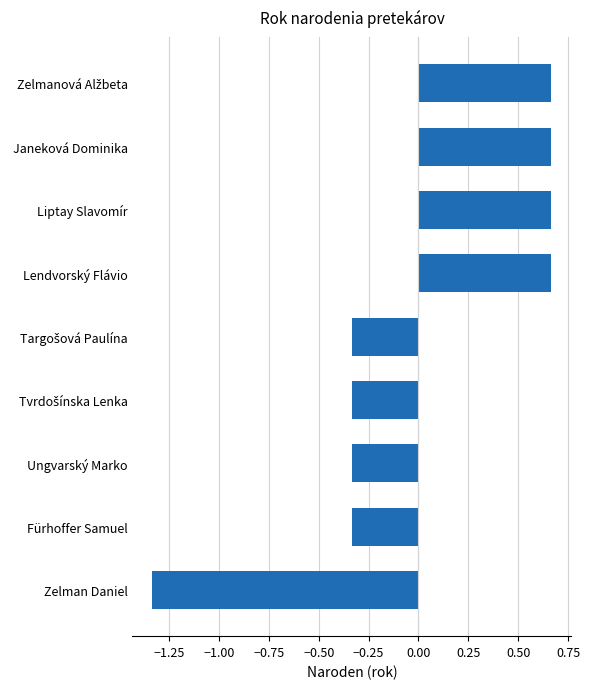

What is the change in value from Zelman Daniel to Janeková Dominika?

+2.0